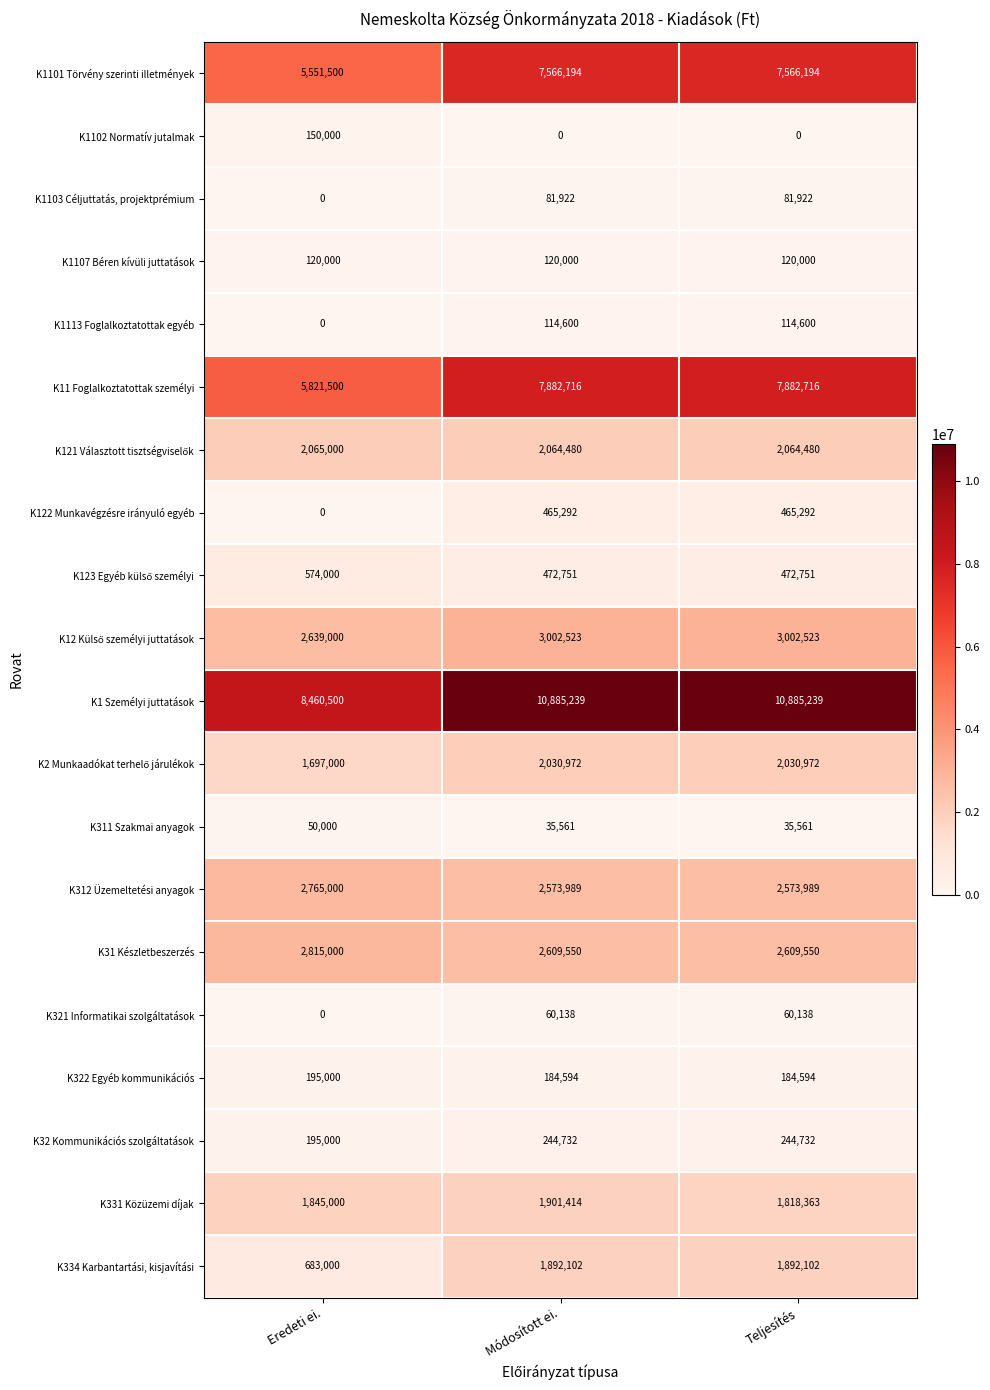

At which label does K1103 Céljuttatás, projektprémium reach its minimum?

Eredeti ei.